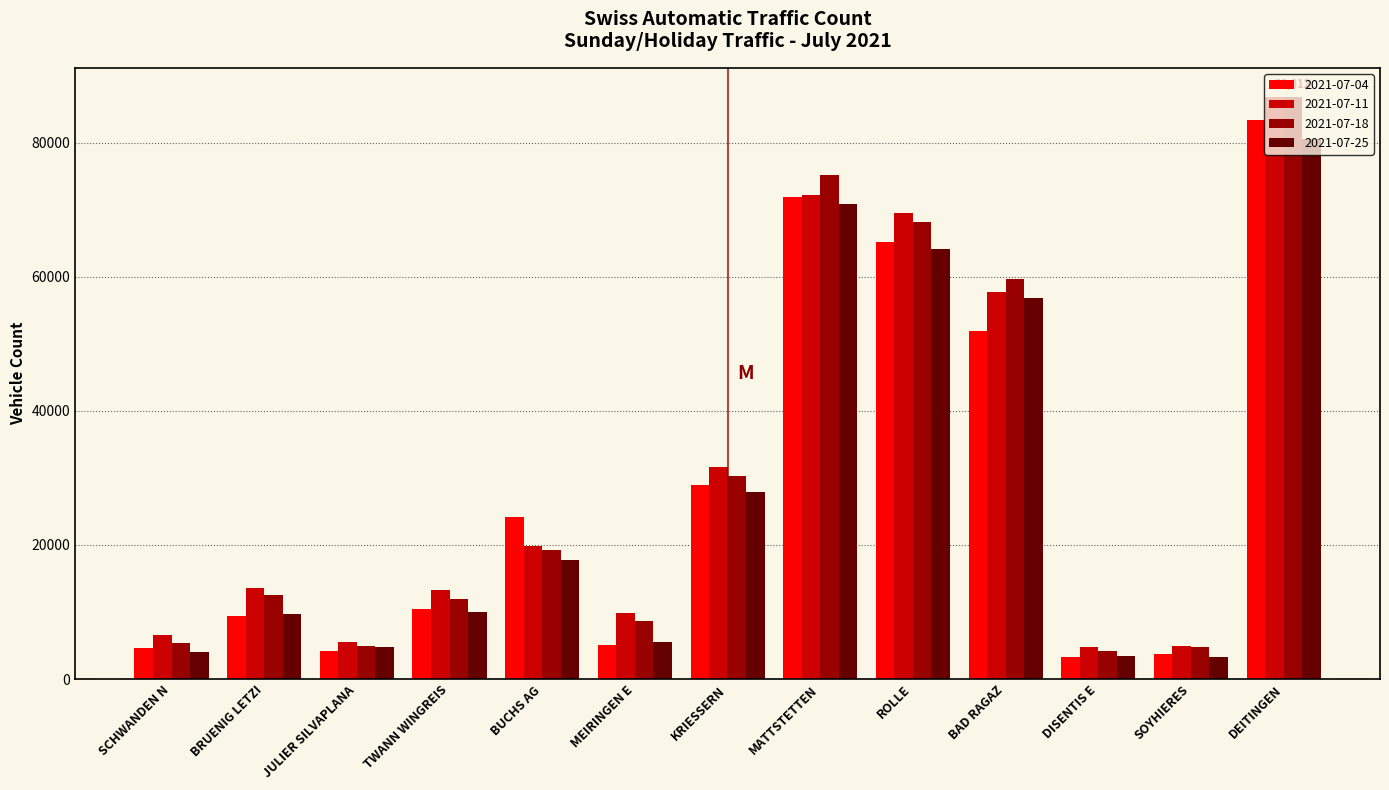

Is the value of 2021-07-11 at DEITINGEN greater than the value of 2021-07-04 at SCHWANDEN N?

Yes